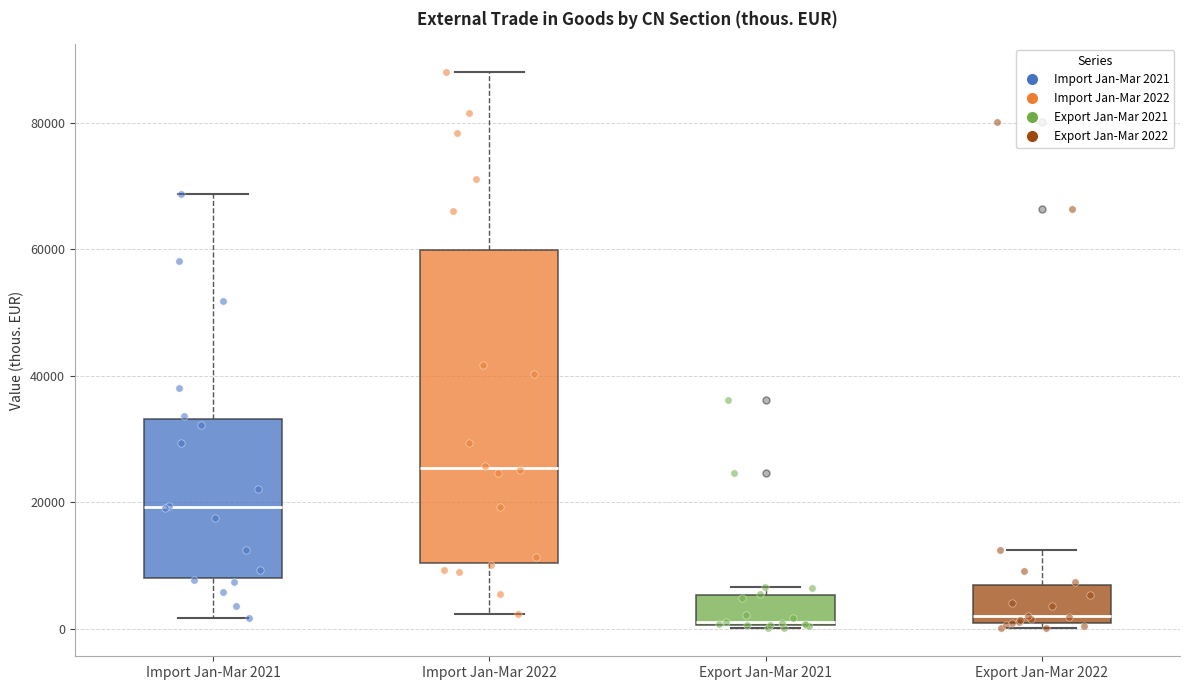

Reading left to right, transcribe this box plot: for each box, give where its median line is, the range the box spans, and where its two whiskers end, as read against the y-axis. The values are not printed on the chart, so give them approximately, as read against the axis.

Import Jan-Mar 2021: median 20000, box 8000 to 34000, whiskers 2000 to 68000
Import Jan-Mar 2022: median 26000, box 10000 to 60000, whiskers 2000 to 88000
Export Jan-Mar 2021: median 0, box 0 to 6000, whiskers 0 to 6000 (just above the box's upper edge)
Export Jan-Mar 2022: median 2000, box 0 to 6000, whiskers 0 (just below the box's lower edge) to 12000